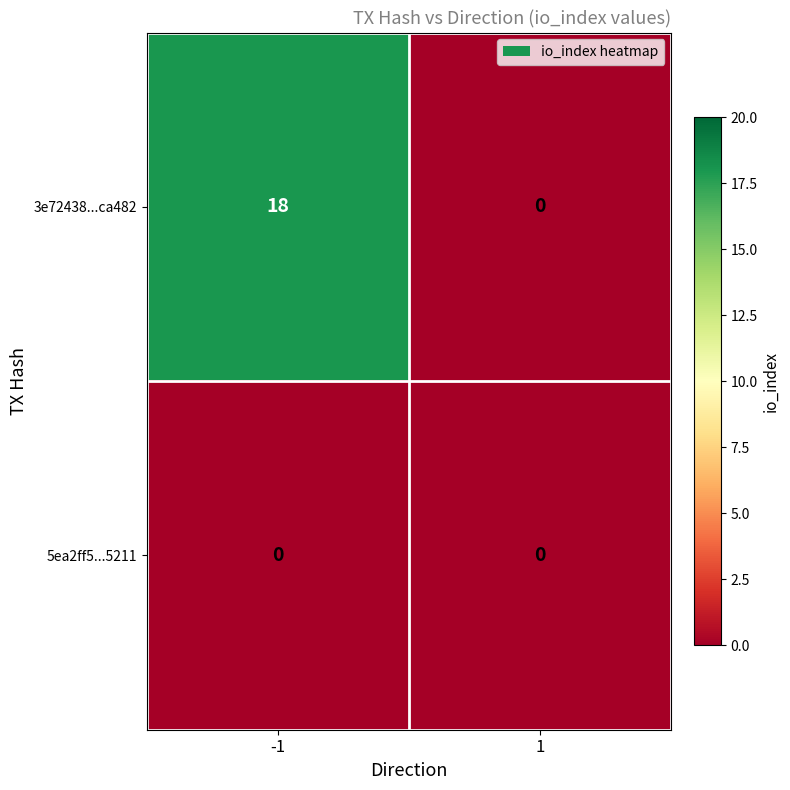

Reading right to left, what are all the values shown in this chart?

3e72438...ca482: 1=0	-1=18
5ea2ff5...5211: 1=0	-1=0